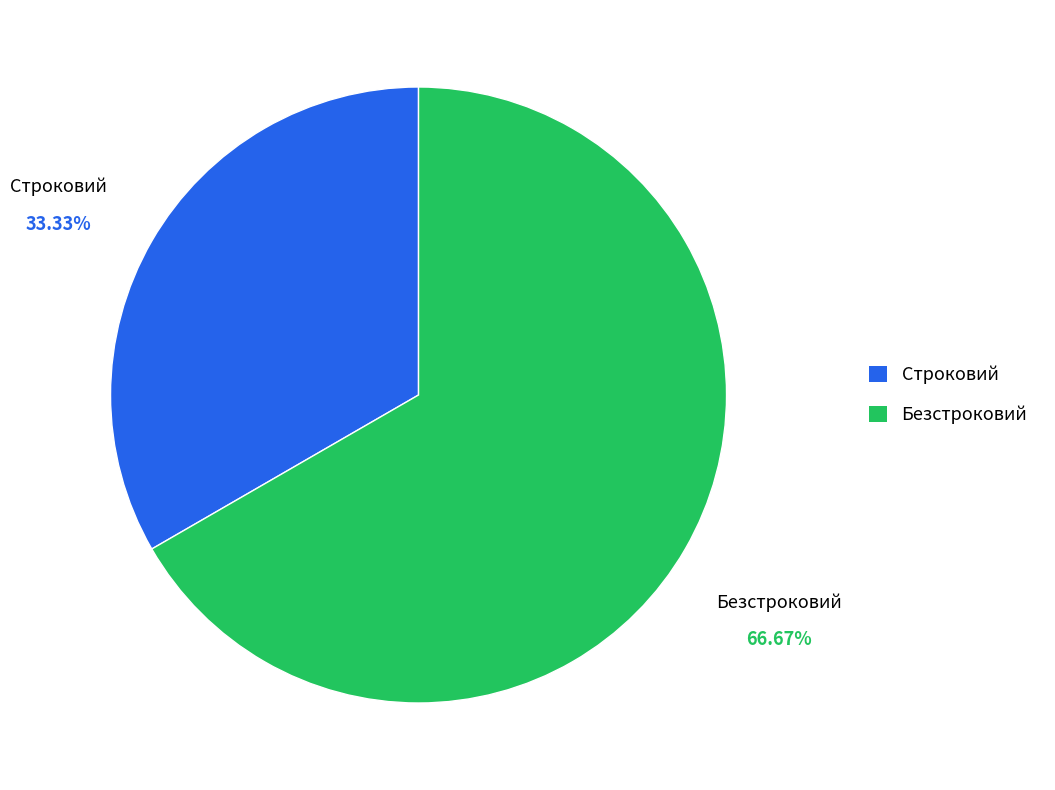

Count the number of slices in the pie.

2